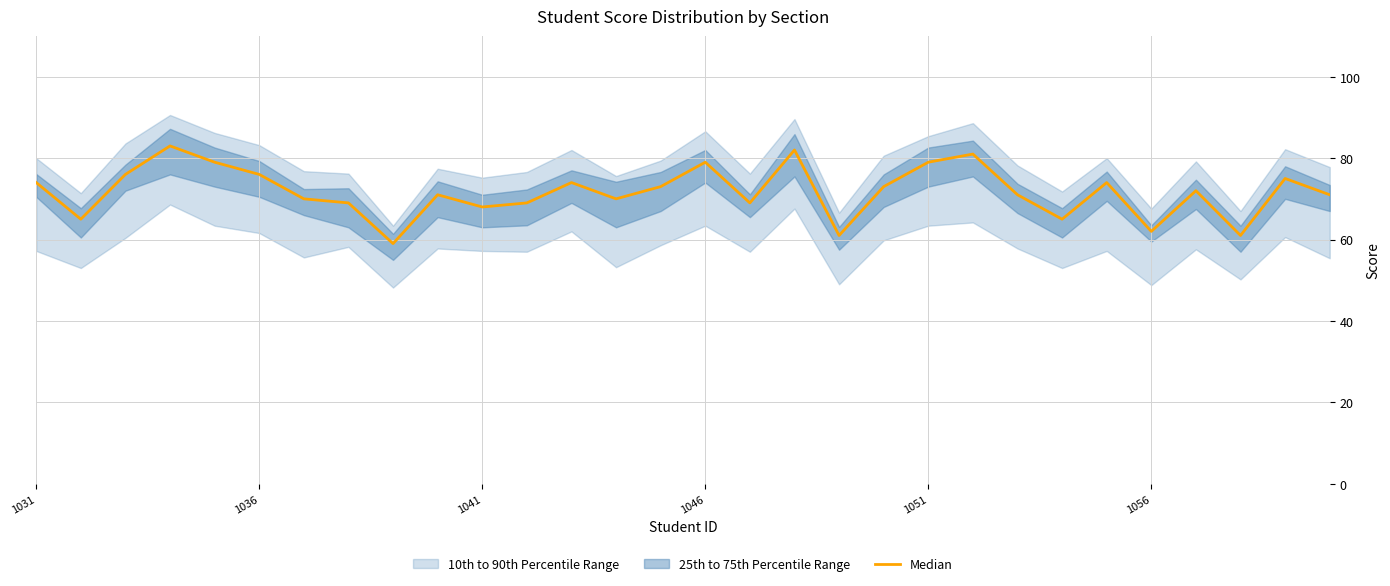

The value at 24 is 74. True or false?

True